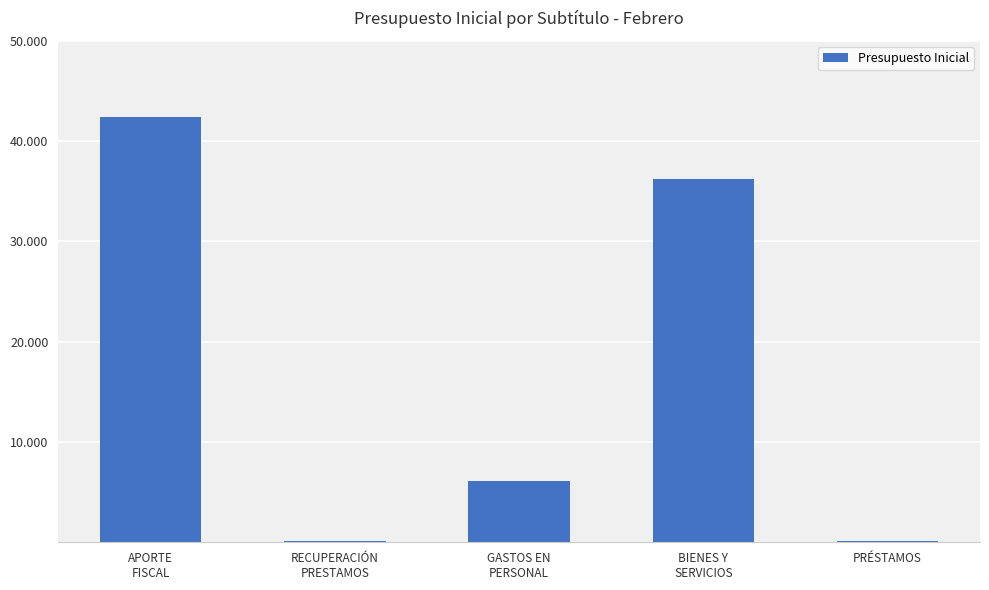

What is the label of the 2nd bar from the left?

RECUPERACIÓN
PRESTAMOS